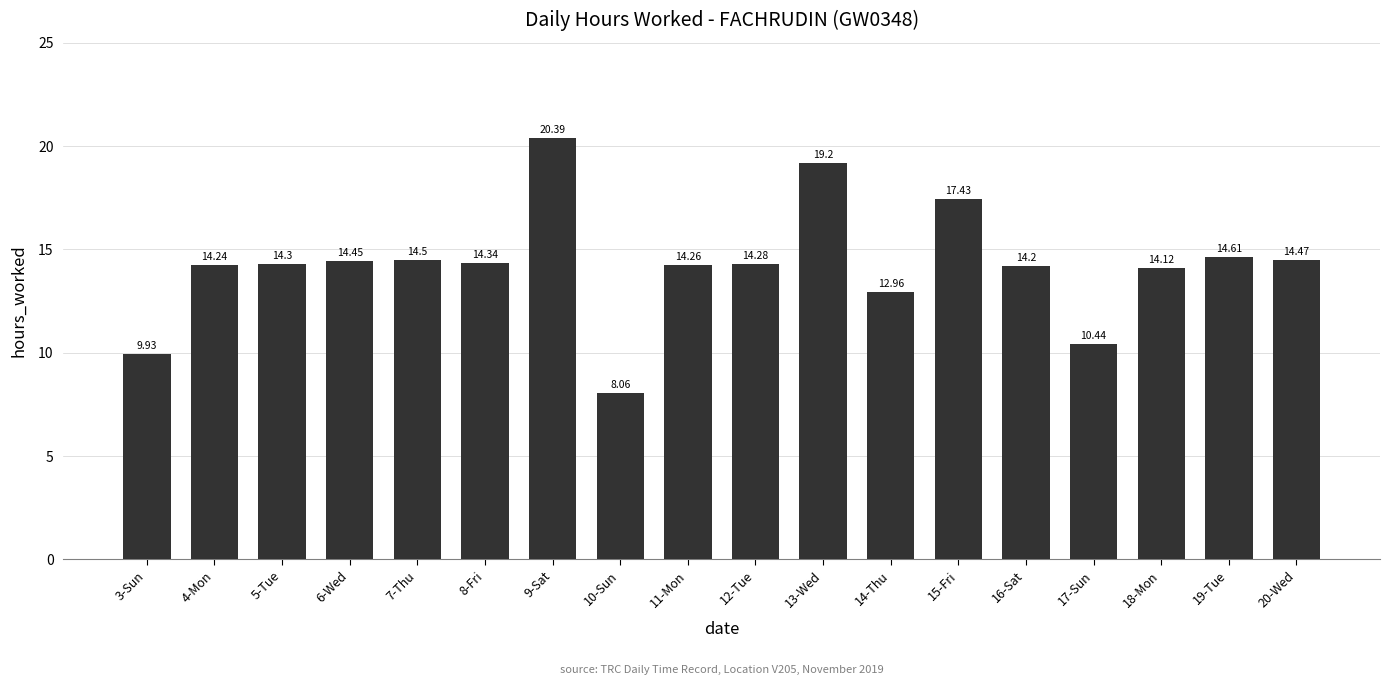

What is the value of the 16th bar from the left?

14.1